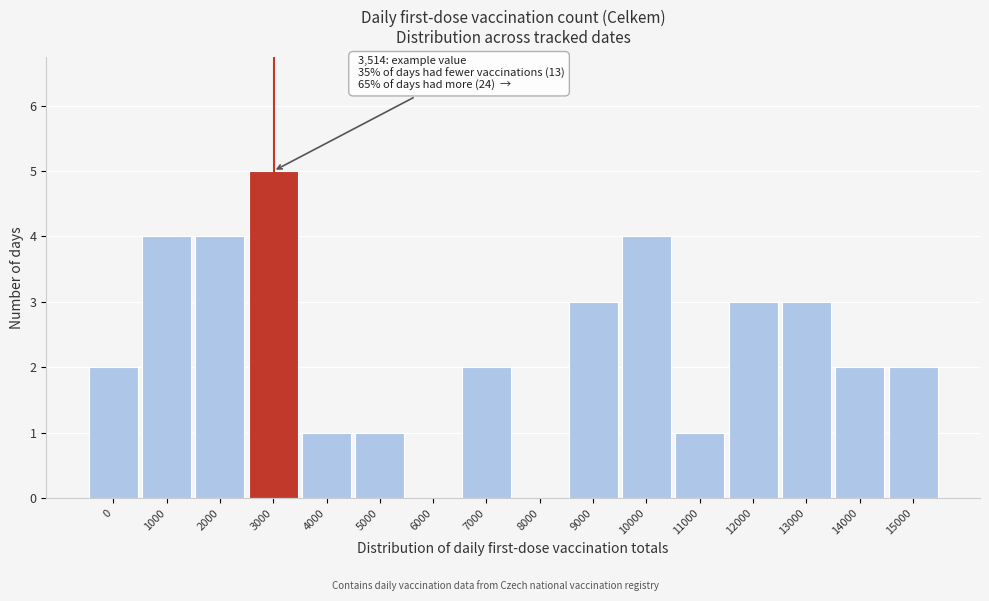

Reading right to left, list all the values displayed in this chart.

15000=2	14000=2	13000=3	12000=3	11000=1	10000=4	9000=3	8000=0	7000=2	6000=0	5000=1	4000=1	3000=5	2000=4	1000=4	0=2